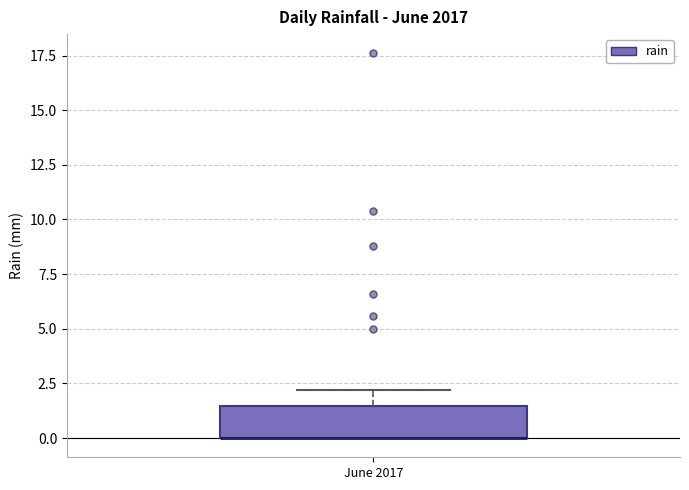

Where is the upper edge of the box for June 2017 on the y-axis? The values are not printed on the chart, so give them approximately, as read against the axis.

1.5